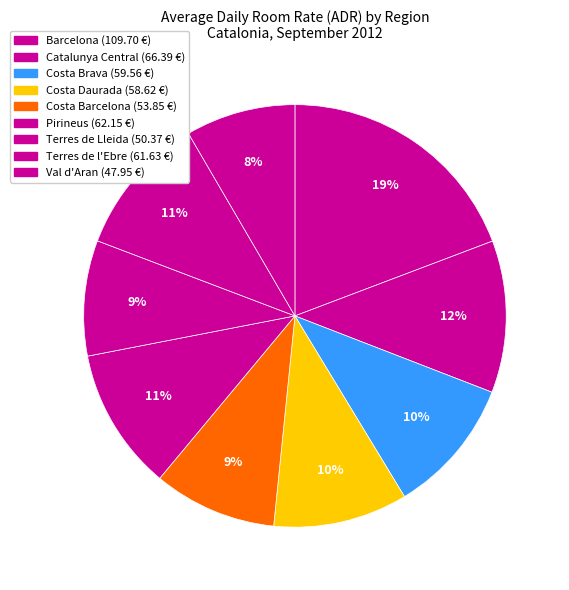

Rank the categories by value from lowest to highest.

Val d'Aran, Terres de Lleida, Costa Barcelona, Costa Daurada, Costa Brava, Terres de l'Ebre, Pirineus, Catalunya Central, Barcelona